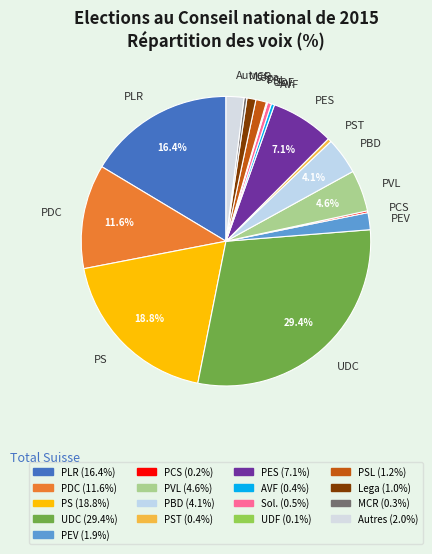

Do Autres and AVF together represent more than half of the pie?

No